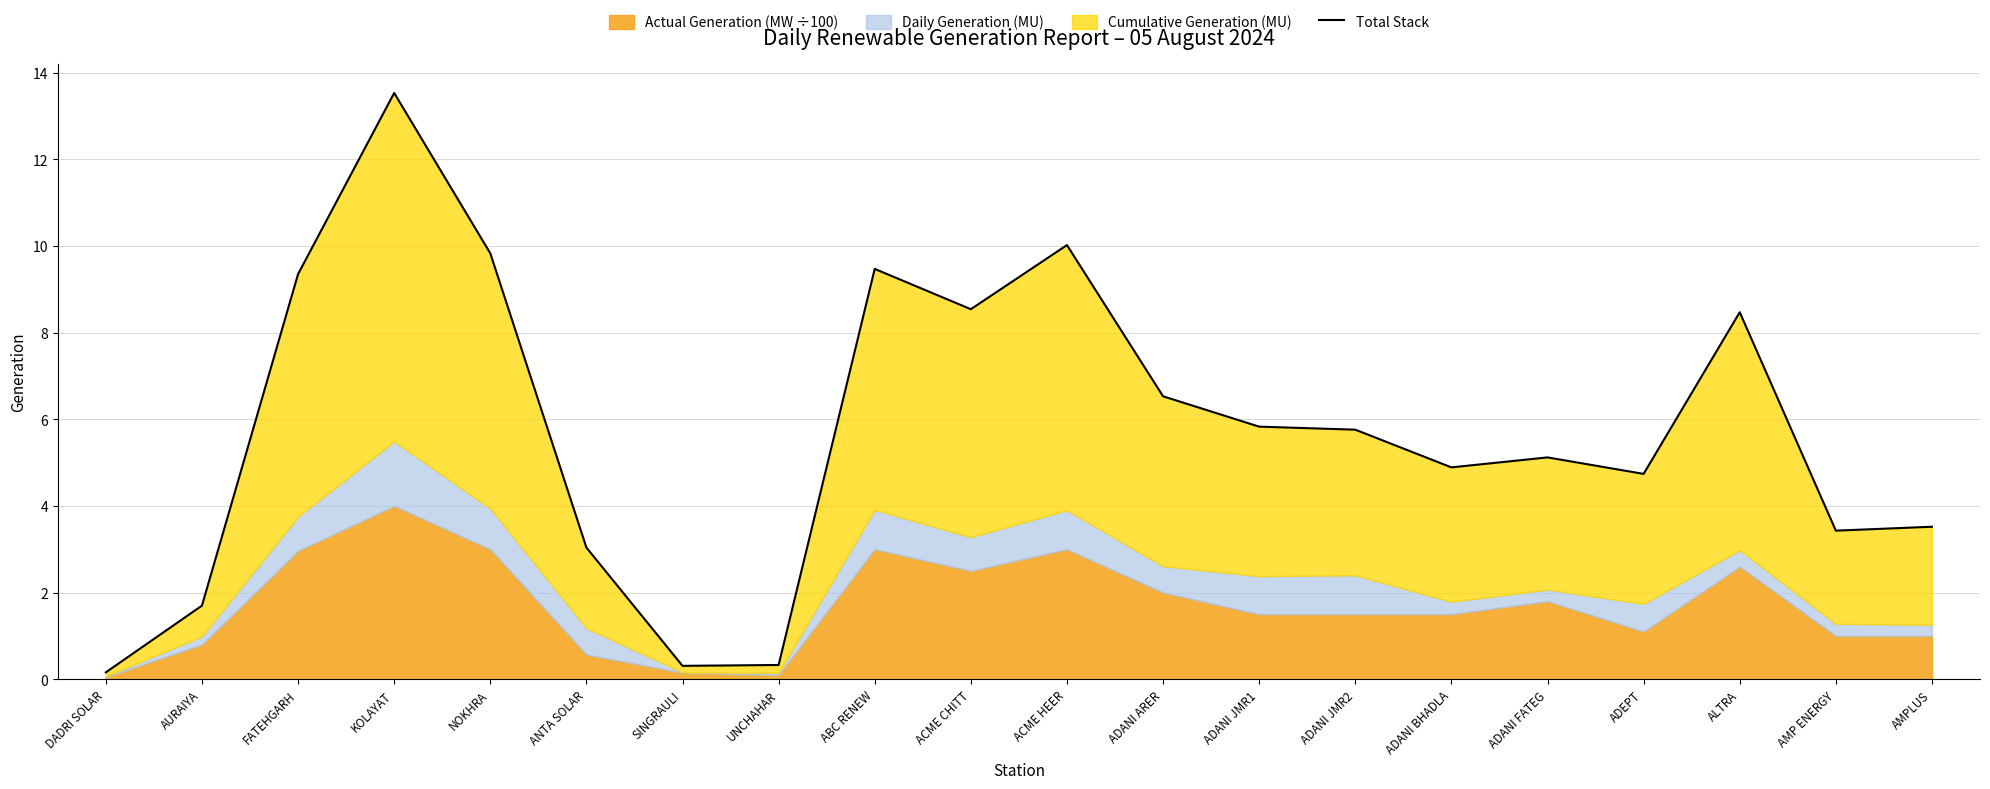

True or false: the data shows 4.7 at ADEPT.

True